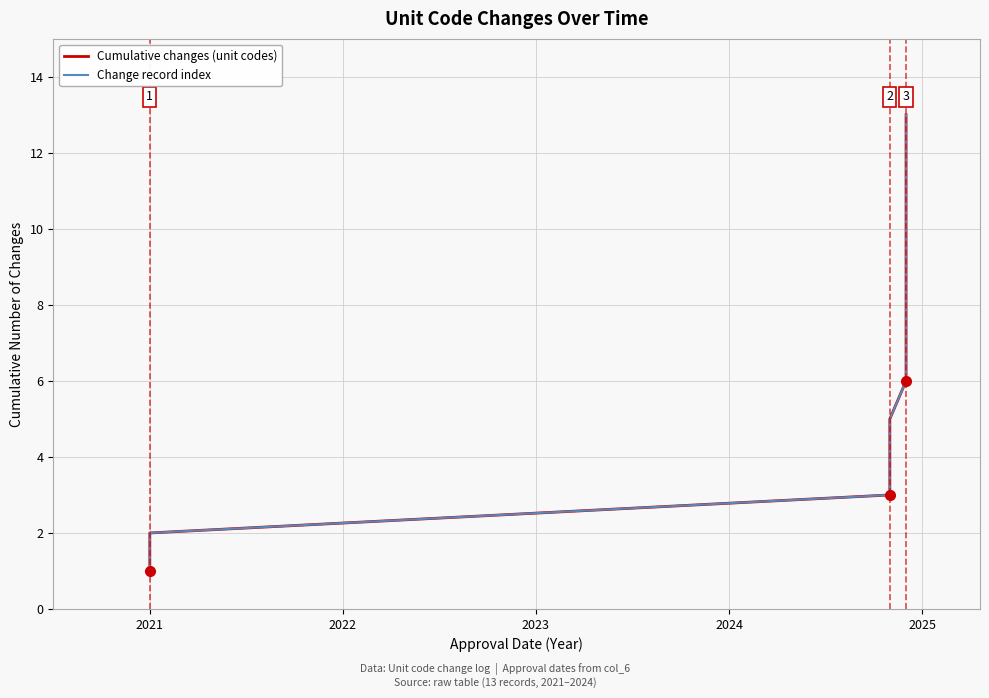

The value of Change record index at 7 is 11. True or false?

False